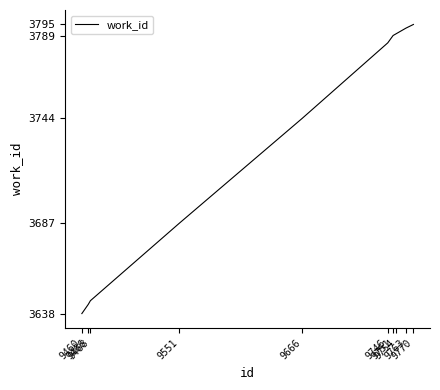

Count the number of data series in this chart.

1